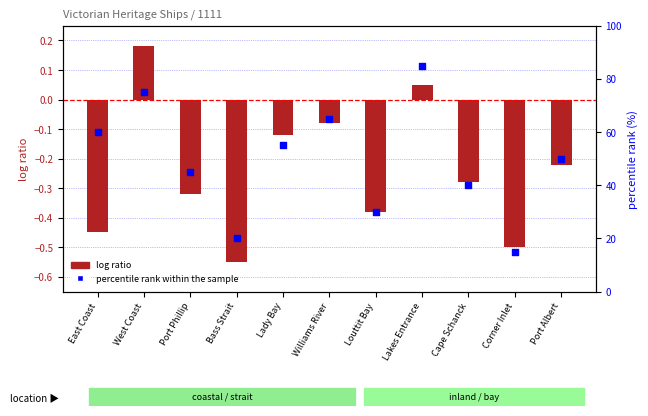

At which category is the sum across all series the highest?

Lakes Entrance